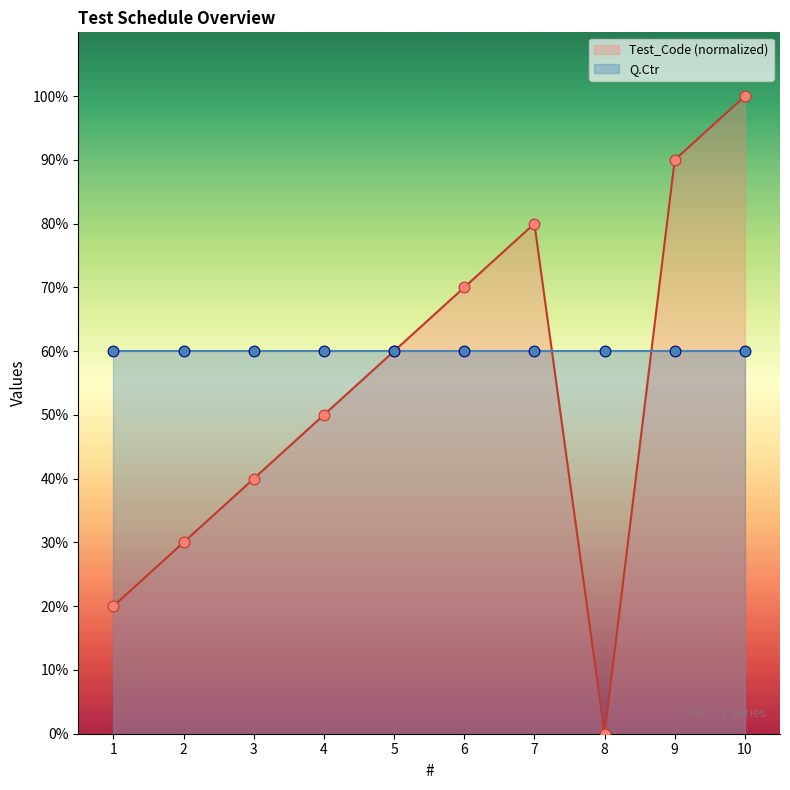

Between 4 and 10, which is larger?

10